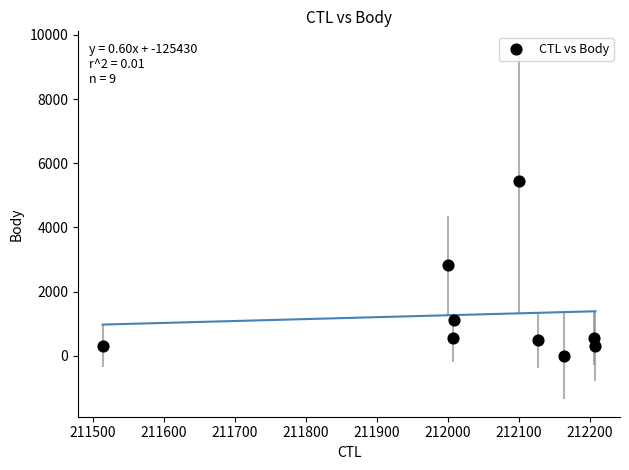

What is the average Y value?

1282